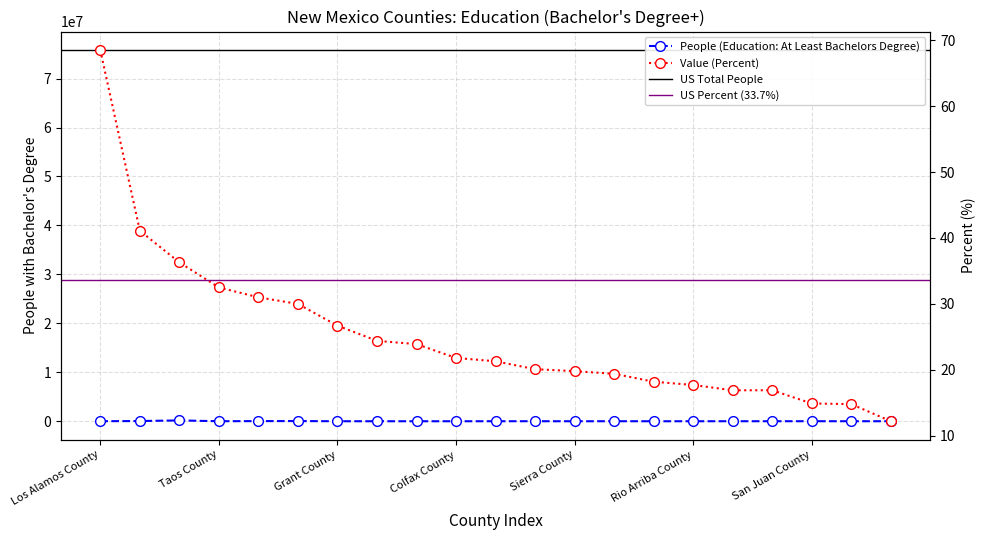

At which label does People (Education: At Least Bachelors Degree) first exceed 6662?

Los Alamos County